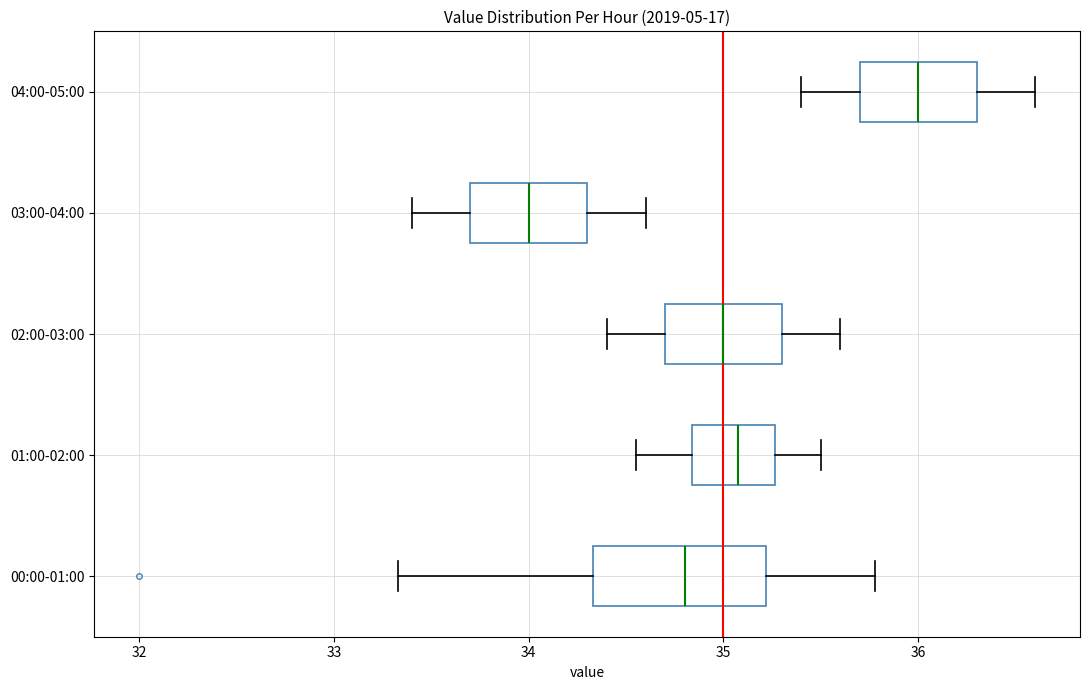

Where does the median line of the box for 00:00-01:00 sit on the x-axis? The values are not printed on the chart, so give them approximately, as read against the axis.

34.8